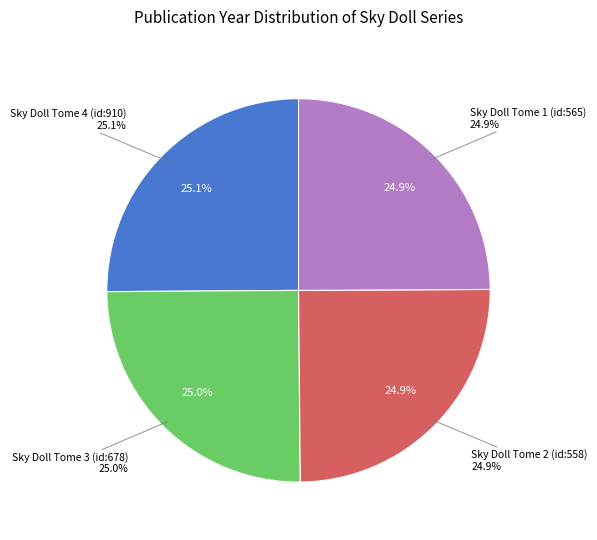

Rank the categories by value from highest to lowest.

Sky Doll Tome 4 (id:910), Sky Doll Tome 3 (id:678), Sky Doll Tome 2 (id:558), Sky Doll Tome 1 (id:565)